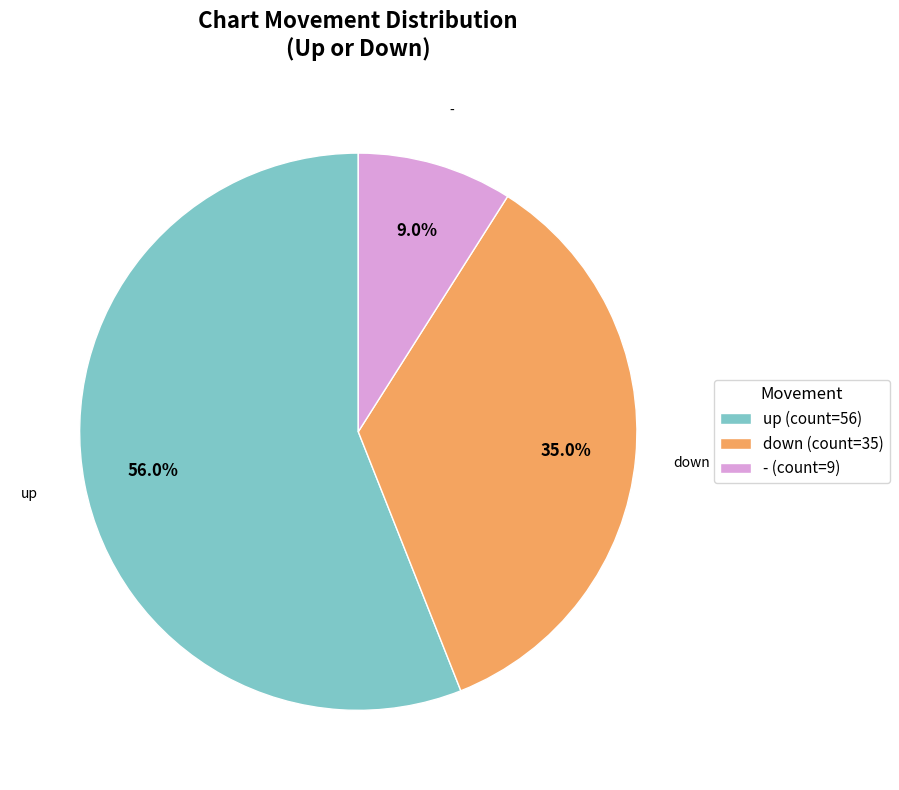

To the nearest percent, what is the average slice percentage?

33%